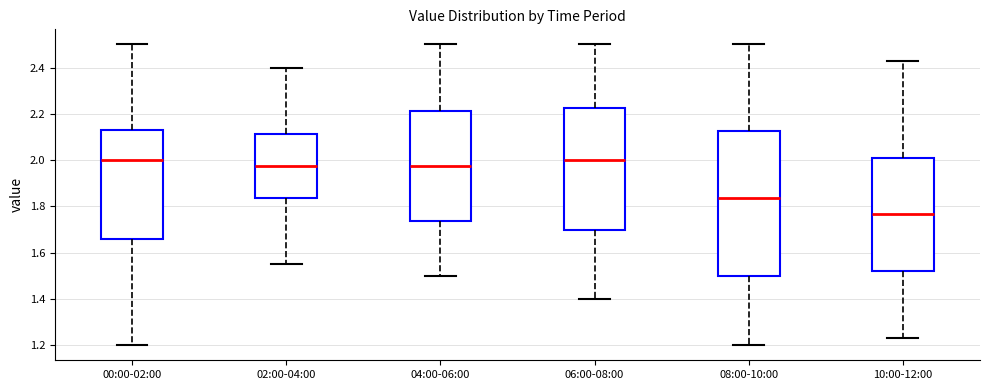

Comparing the boxes themselves (not the whiskers), which one is the tallest?

08:00-10:00